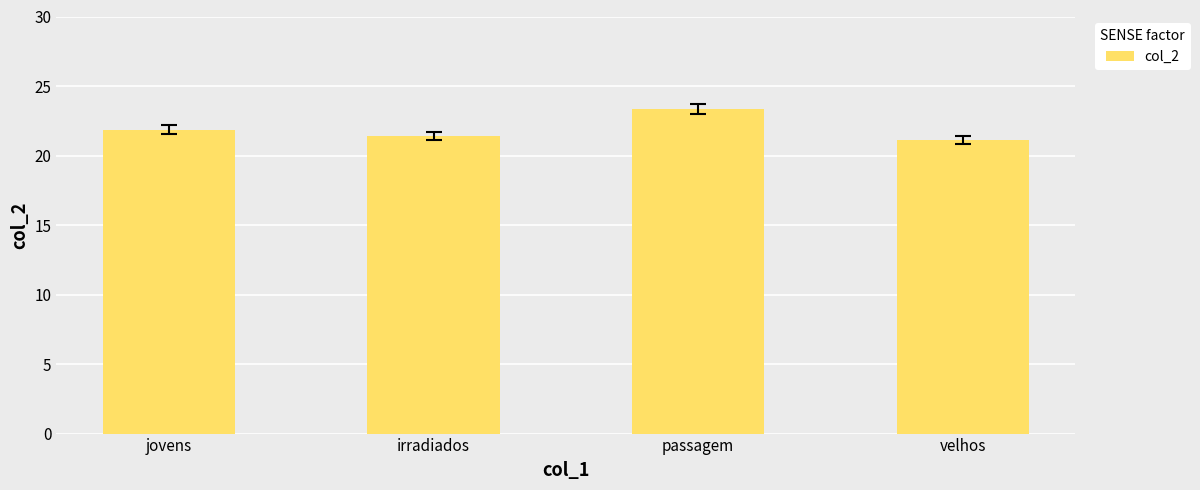

At which label is the value closest to 22?

jovens